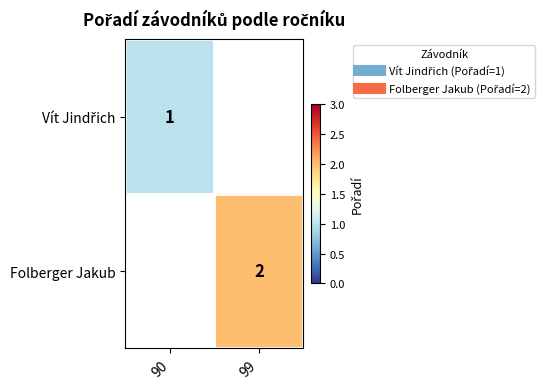

How many data points does each series have?

2